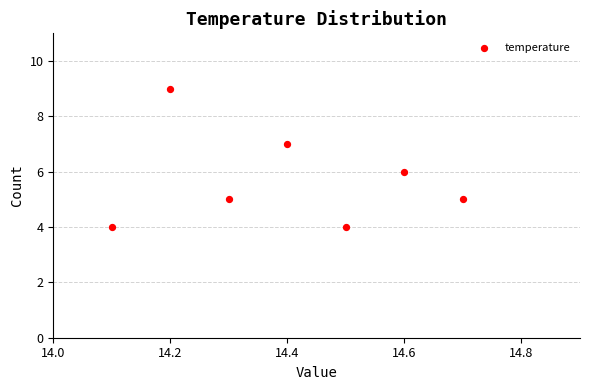

What is the average Y value?

6